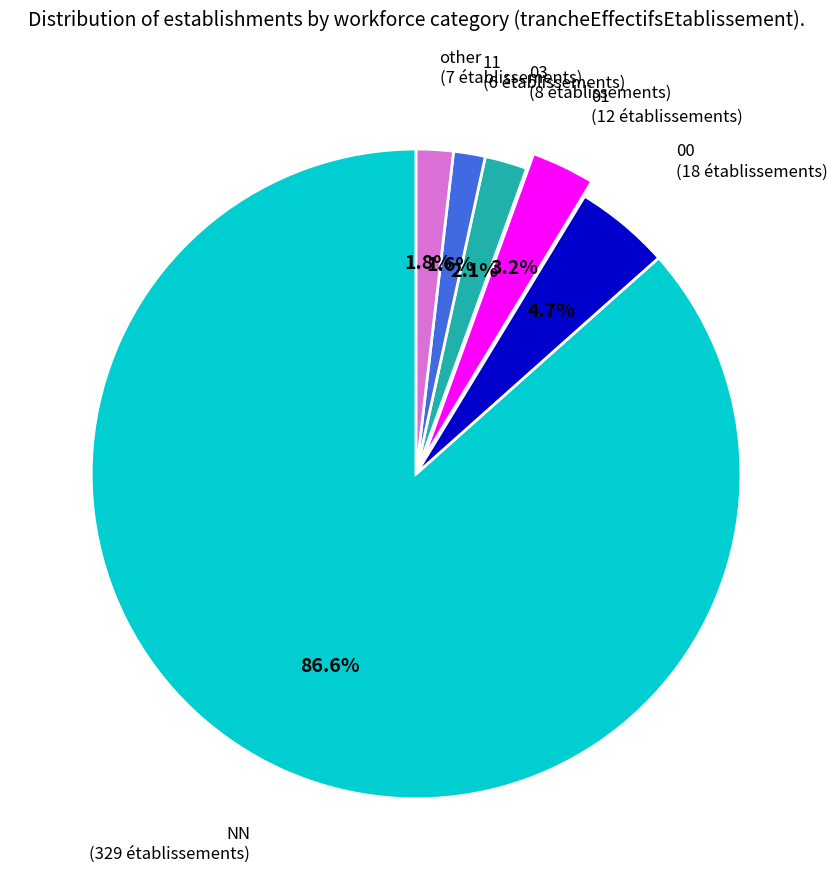

What percentage is the NN slice, to the nearest percent?

87%